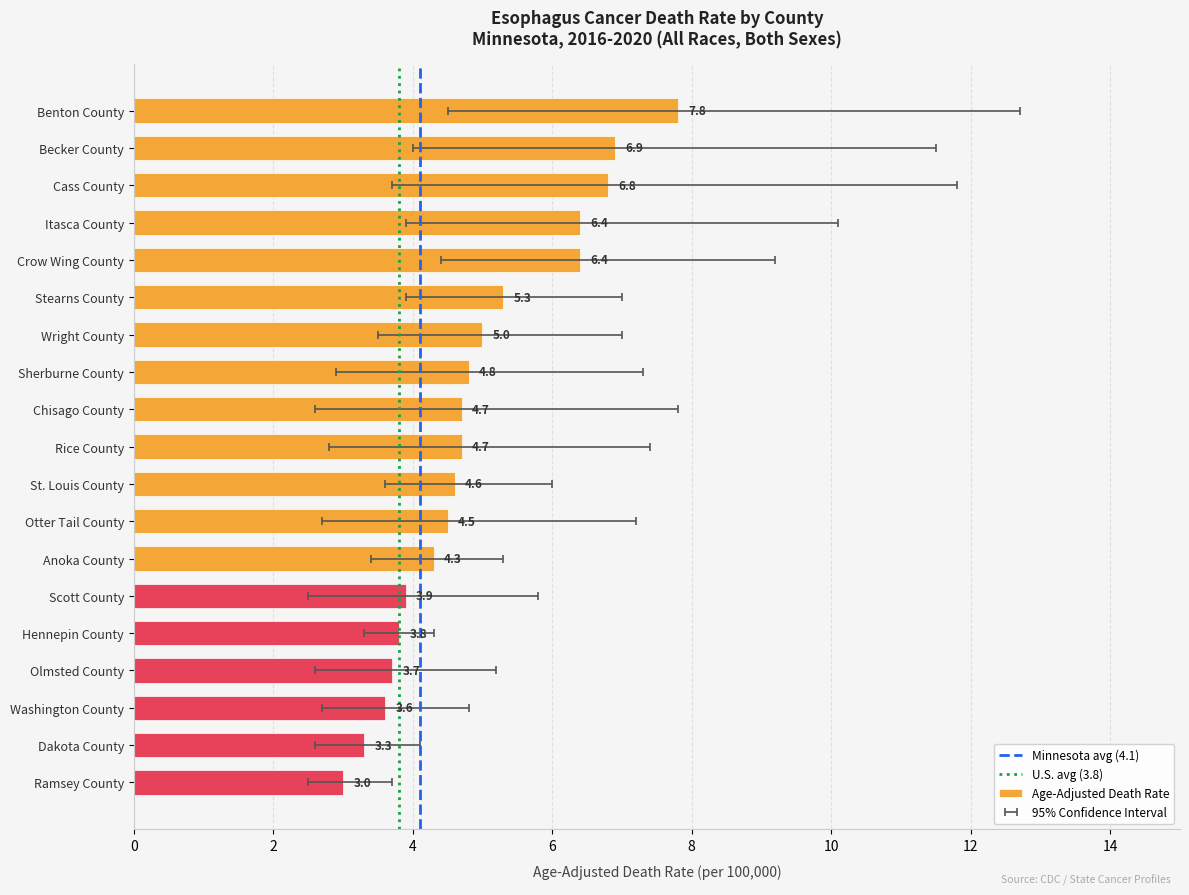

What is the ratio of the value at Rice County to the value at Benton County?

0.6